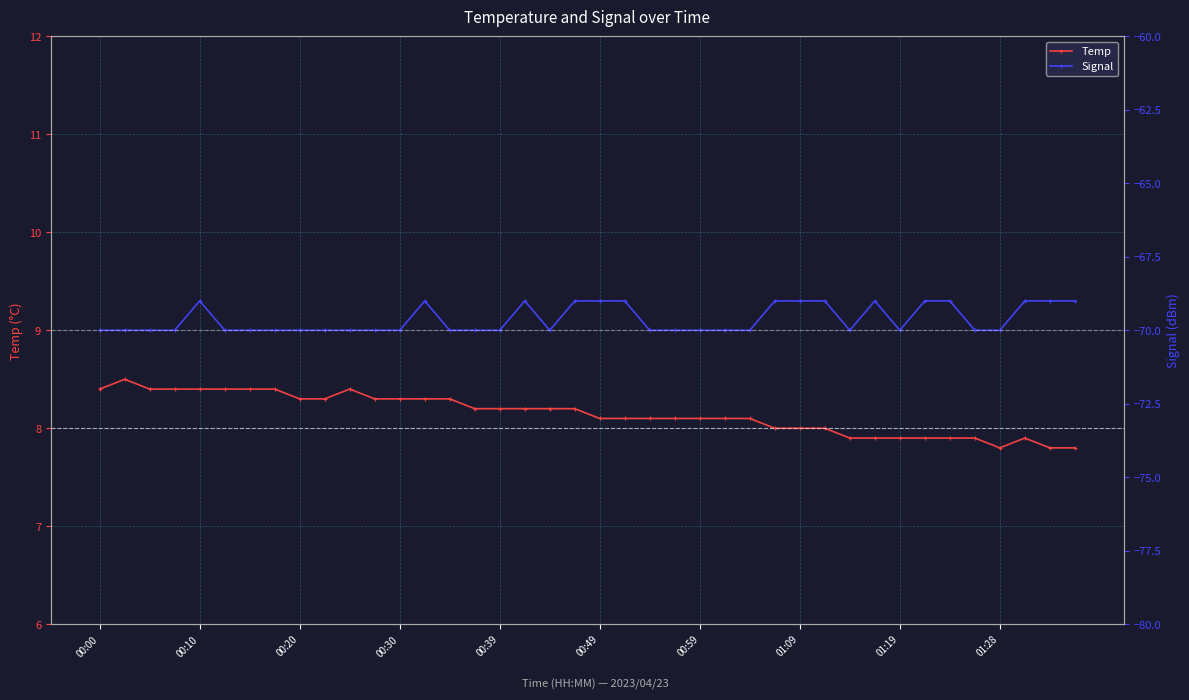

Reading left to right, transcribe all the data shown in this chart.

Temp: 8.4	8.5	8.4	8.4	8.4	8.4	8.4	8.4	8.3	8.3	8.4	8.3	8.3	8.3	8.3	8.2	8.2	8.2	8.2	8.2	8.1	8.1	8.1	8.1	8.1	8.1	8.1	8.0	8.0	8.0	7.9	7.9	7.9	7.9	7.9	7.9	7.8	7.9	7.8	7.8
Signal: -70.0	-70.0	-70.0	-70.0	-69.0	-70.0	-70.0	-70.0	-70.0	-70.0	-70.0	-70.0	-70.0	-69.0	-70.0	-70.0	-70.0	-69.0	-70.0	-69.0	-69.0	-69.0	-70.0	-70.0	-70.0	-70.0	-70.0	-69.0	-69.0	-69.0	-70.0	-69.0	-70.0	-69.0	-69.0	-70.0	-70.0	-69.0	-69.0	-69.0